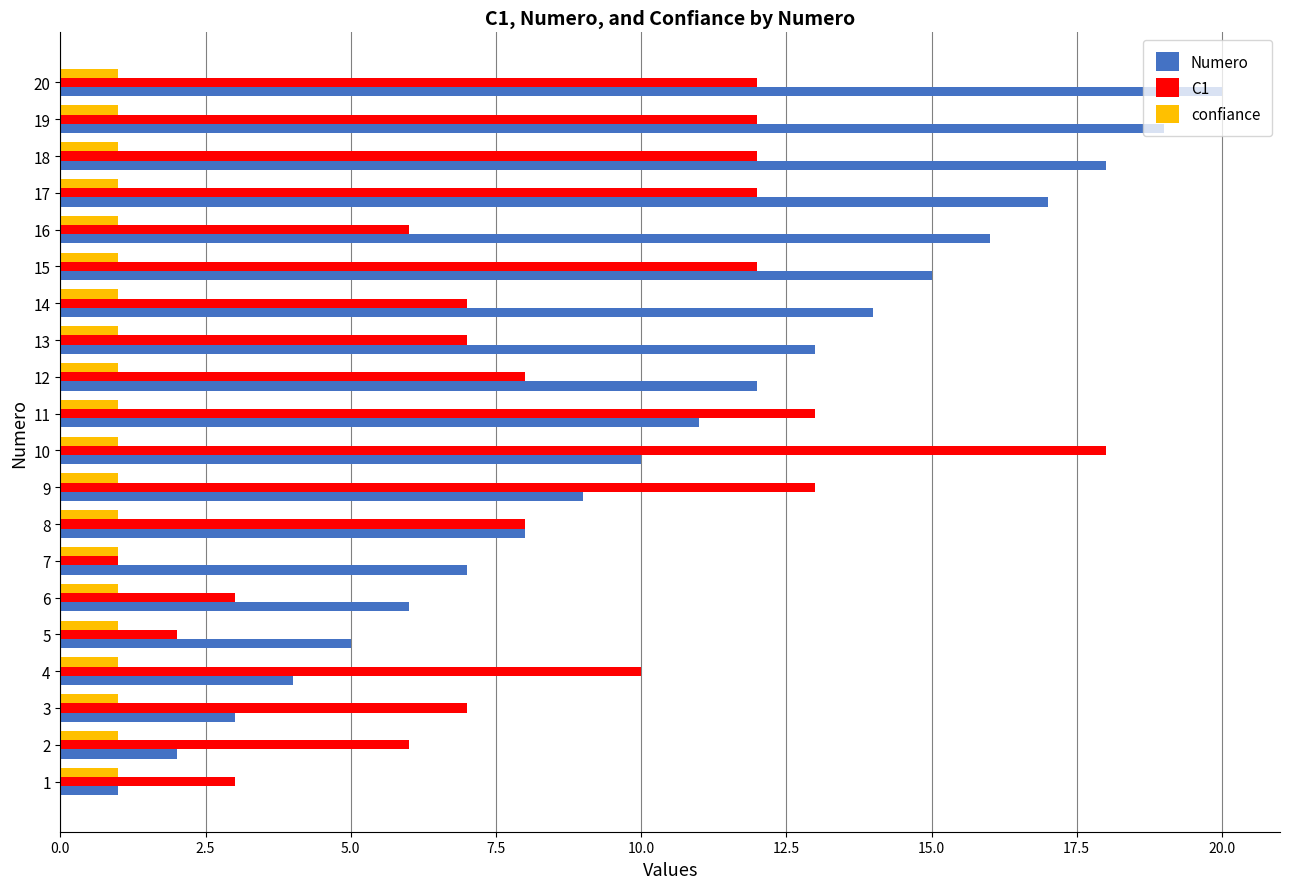

At which category is the sum across all series the highest?

20